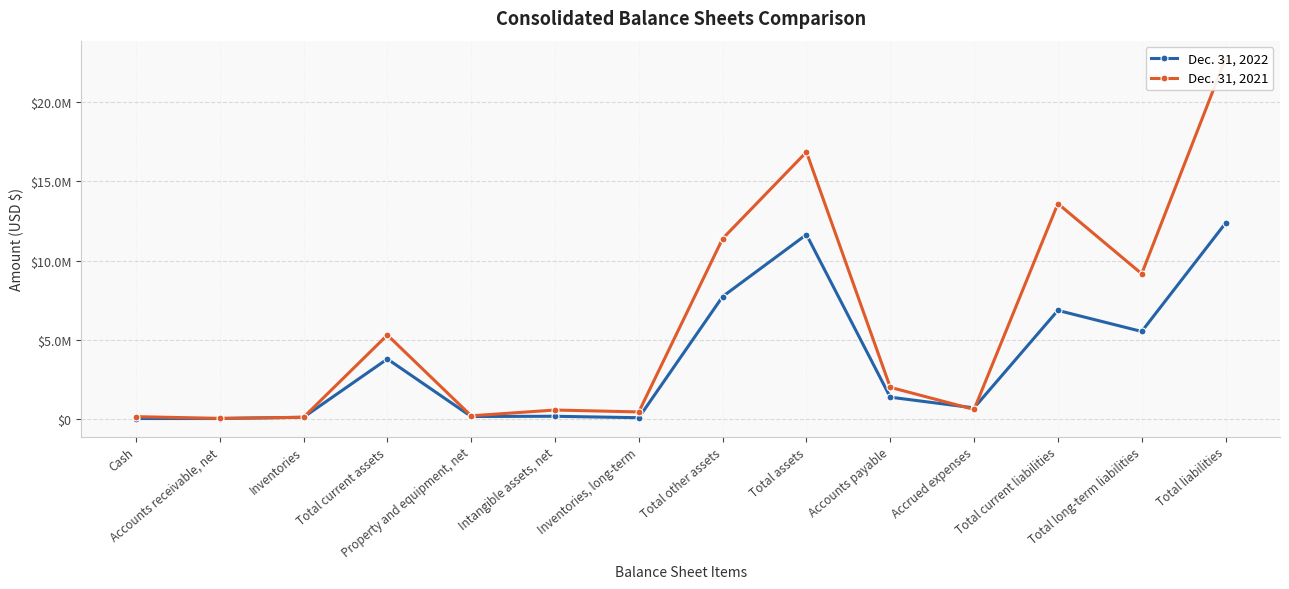

Is the value of Dec. 31, 2022 at Total liabilities greater than the value of Dec. 31, 2021 at Property and equipment, net?

Yes